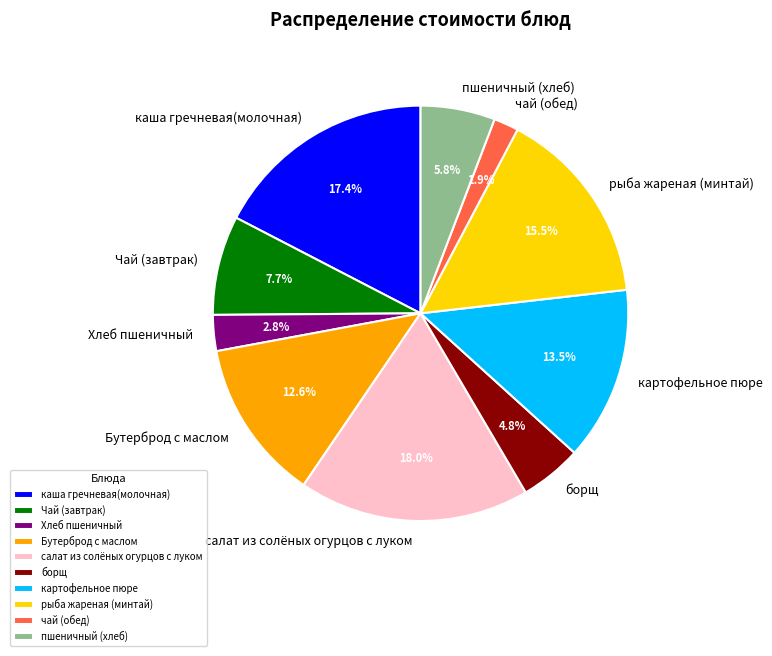

Is it true that пшеничный (хлеб) is 6% of the pie?

True